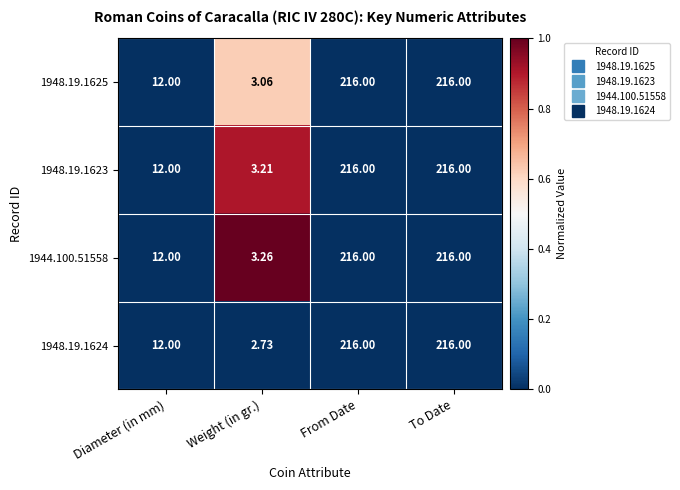

Which label corresponds to the smallest value in the chart?

Weight (in gr.)